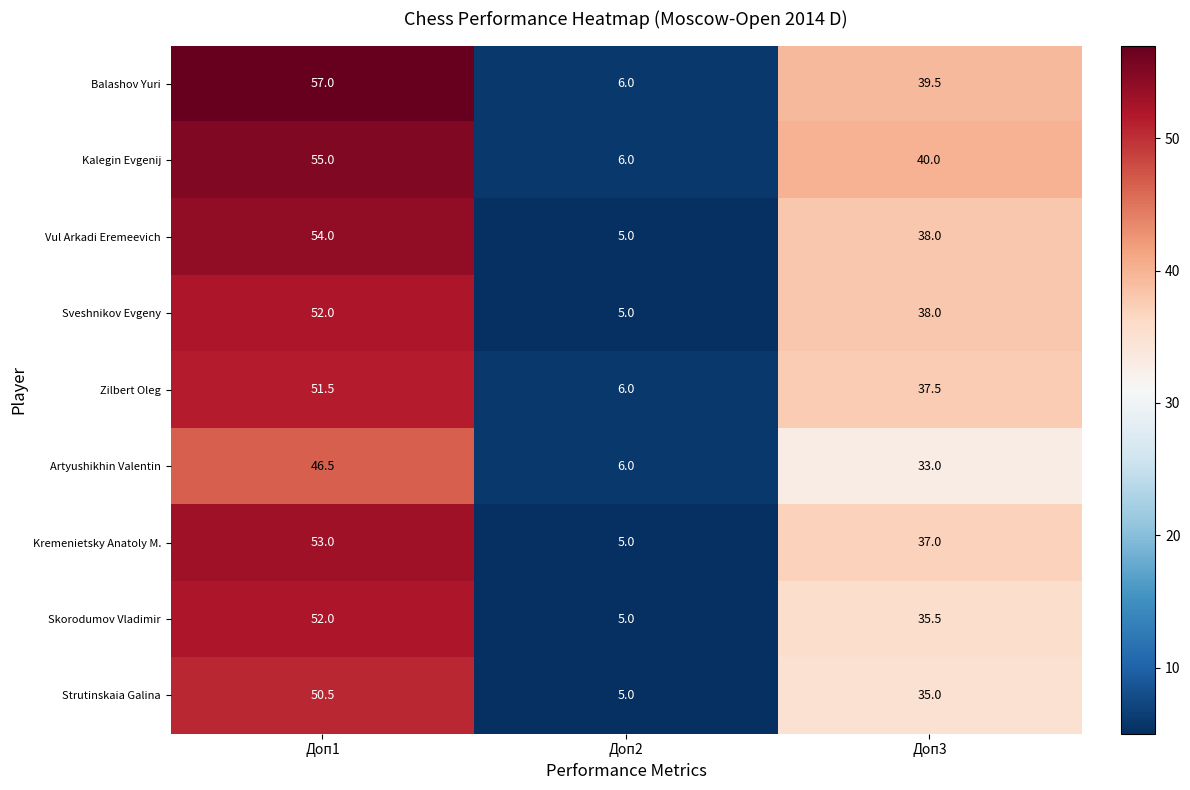

Is it true that Skorodumov Vladimir equals 8.4 at Доп2?

False